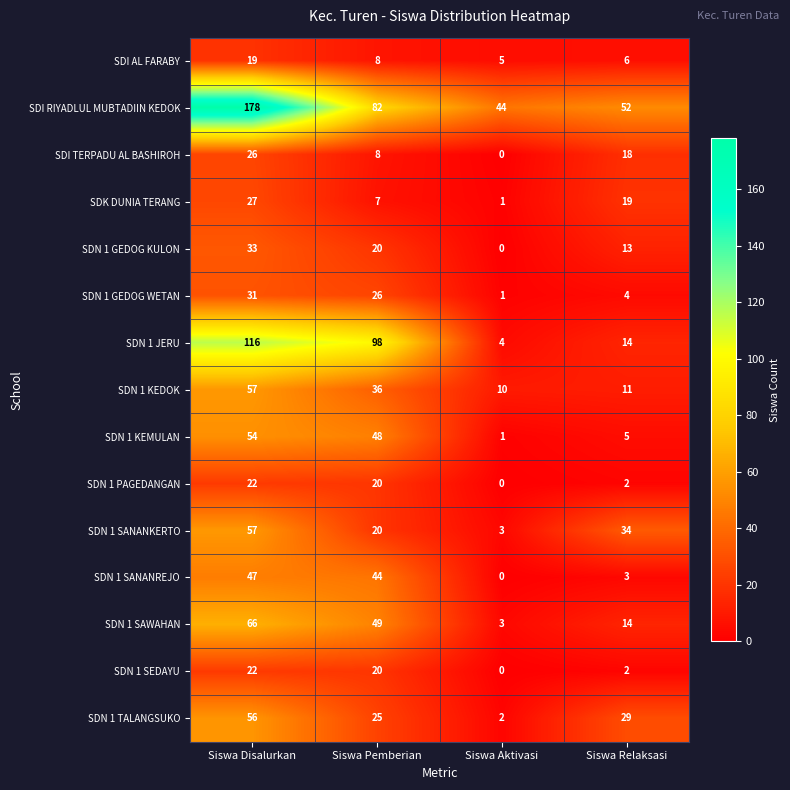

What value does the SDN 1 TALANGSUKO series have at Siswa Disalurkan?

56